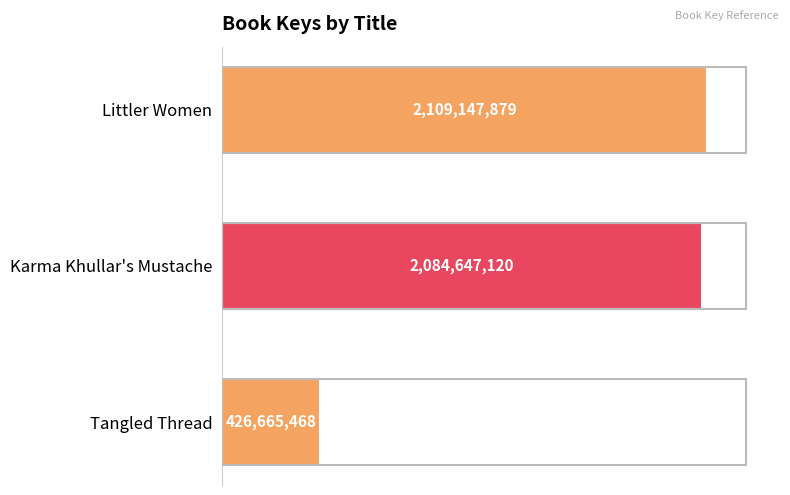

List the labels in order of value, largest first.

Littler Women, Karma Khullar's Mustache, Tangled Thread